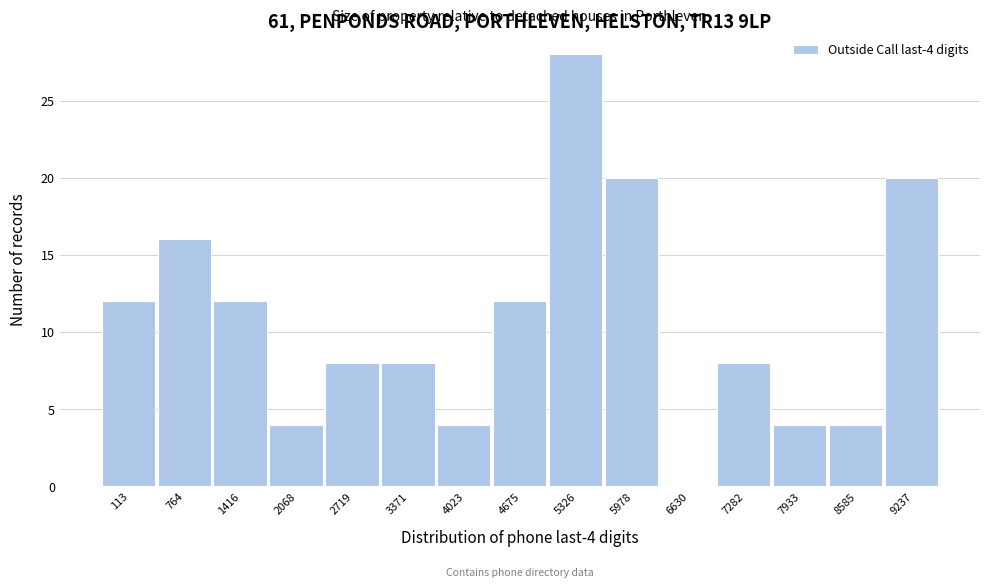

Reading left to right, extract all data points from this chart.

113=12	764=16	1416=12	2068=4	2719=8	3371=8	4023=4	4675=12	5326=28	5978=20	6630=0	7282=8	7933=4	8585=4	9237=20